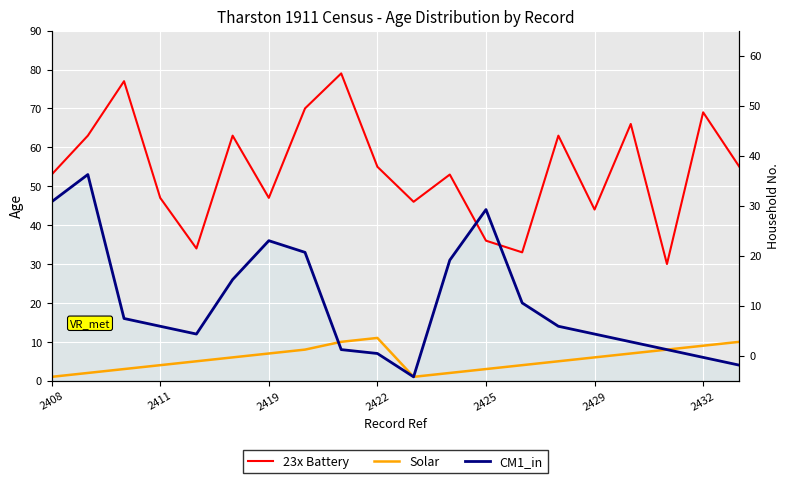

Is it true that CM1_in equals 24 at 2419?

False